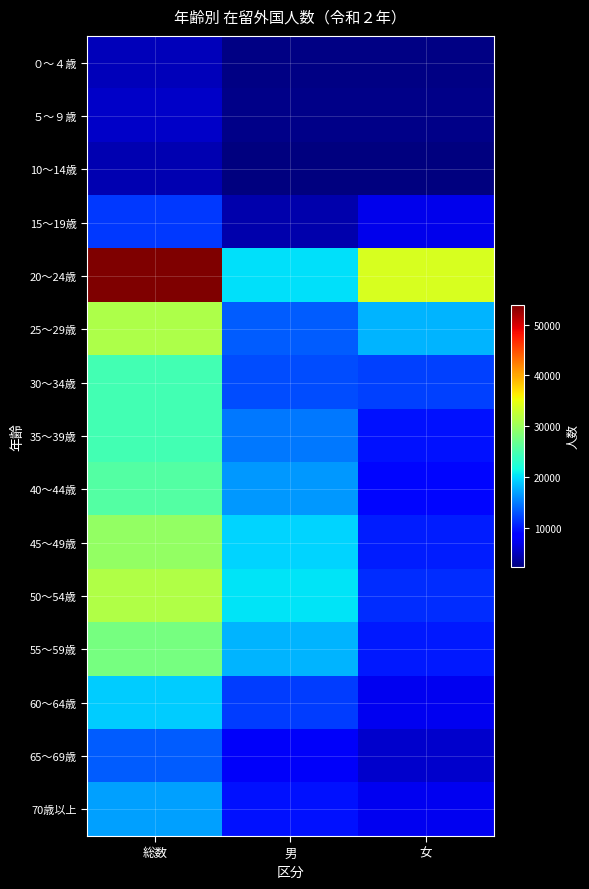

Reading left to right, list all the values displayed in this chart.

０～４歳: 総数=5037	男=2575	女=2462
５～９歳: 総数=5512	男=2757	女=2755
10～14歳: 総数=4508	男=2277	女=2231
15～19歳: 総数=11635	男=4425	女=7210
20～24歳: 総数=53911	男=20097	女=33814
25～29歳: 総数=31266	男=13343	女=17923
30～34歳: 総数=24633	男=12618	女=12015
35～39歳: 総数=24467	男=14819	女=9648
40～44歳: 総数=25541	男=16544	女=8997
45～49歳: 総数=29627	男=19466	女=10161
50～54歳: 総数=31489	男=20384	女=11105
55～59歳: 総数=27848	男=17863	女=9985
60～64歳: 総数=19043	男=11756	女=7287
65～69歳: 総数=13485	男=7692	女=5793
70歳以上: 総数=16931	男=9538	女=7393